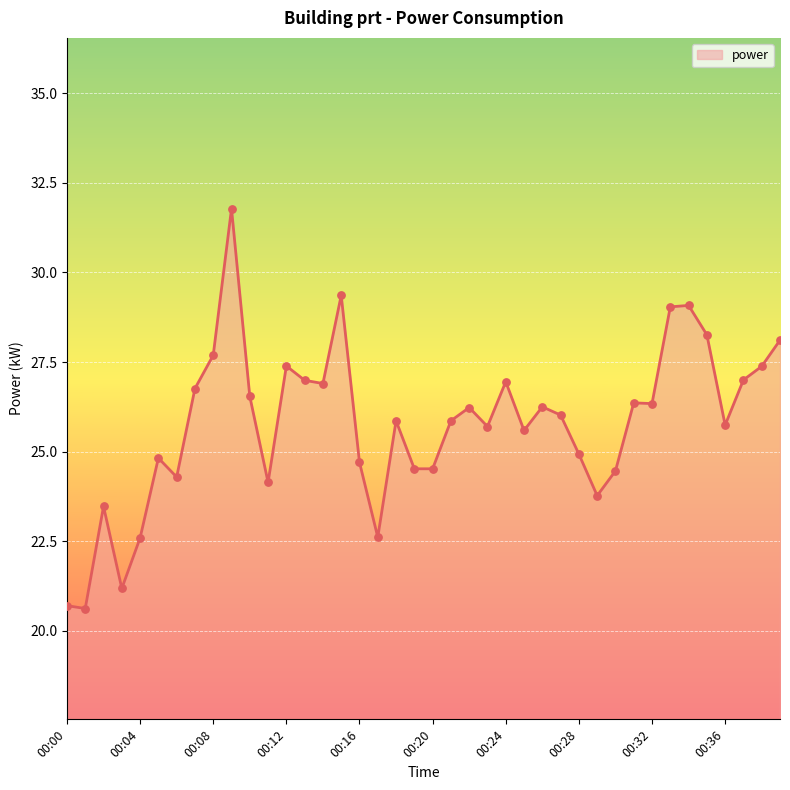

What is the minimum value shown in the chart?

20.6